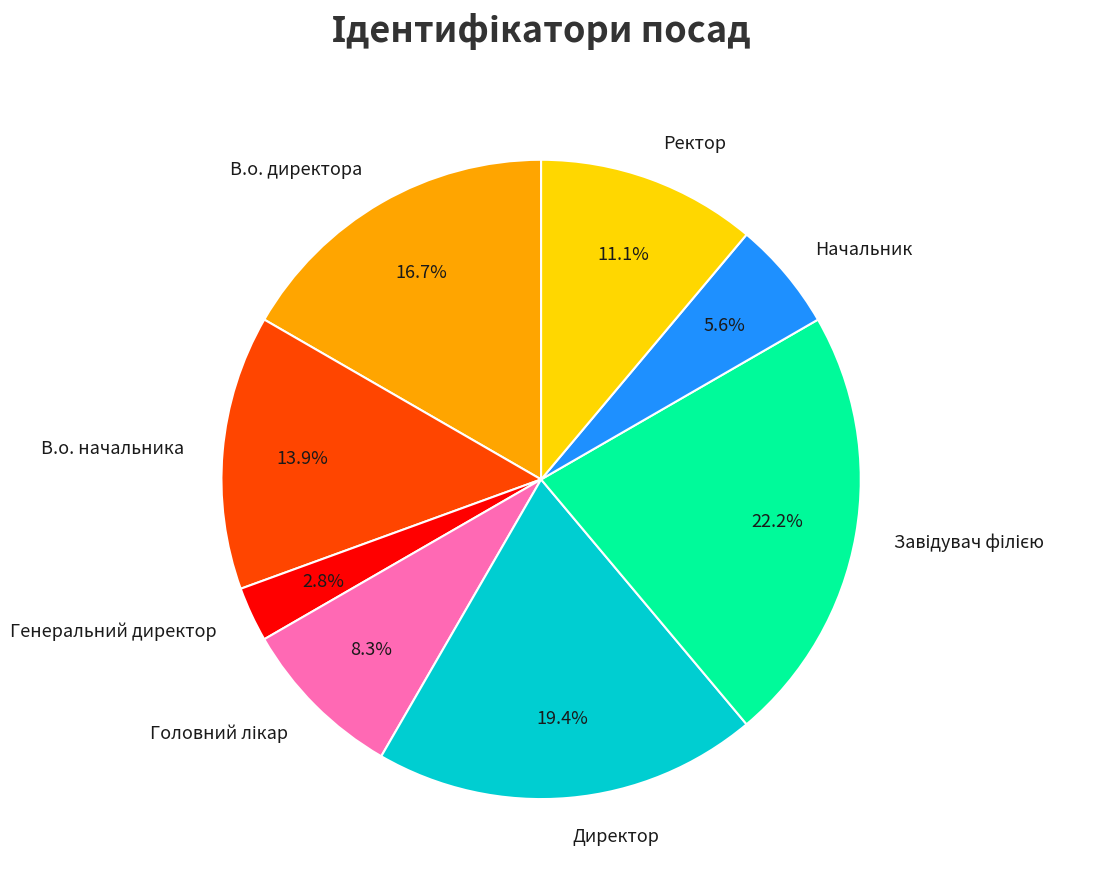

Which has a higher value, Генеральний директор or В.о. директора?

В.о. директора